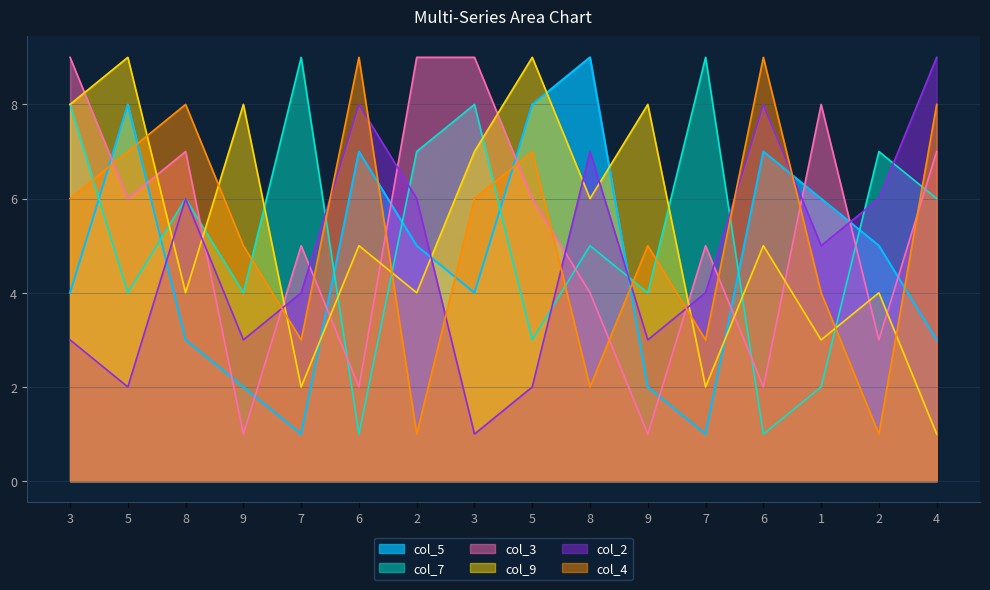

After their last crossing, which series has the higher values: col_5 or col_4?

col_4